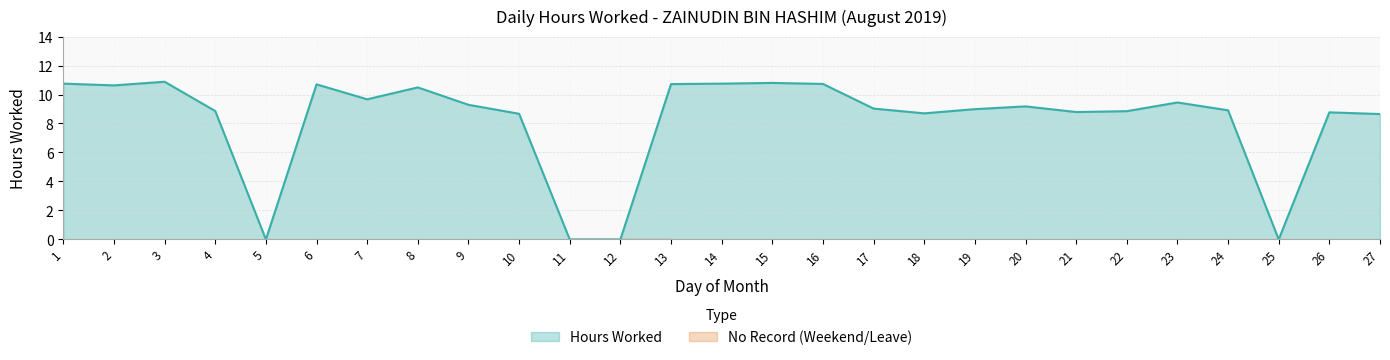

At which category does the data reach its first local valley?

2